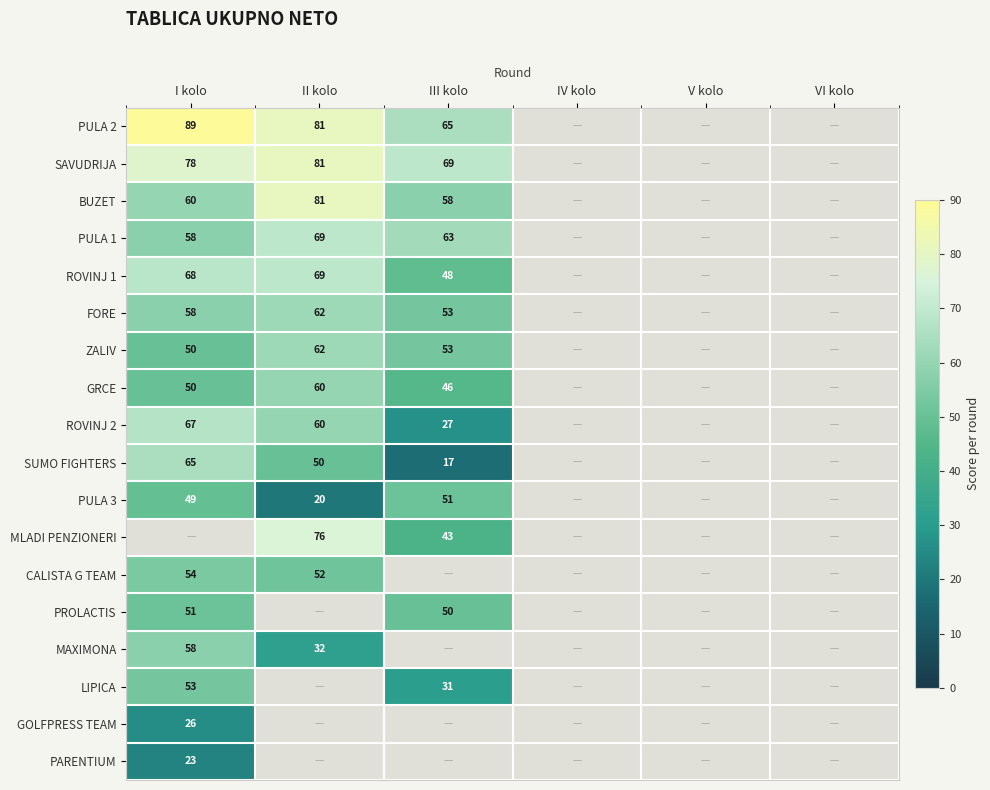

The value of MAXIMONA at I kolo is 58. True or false?

True